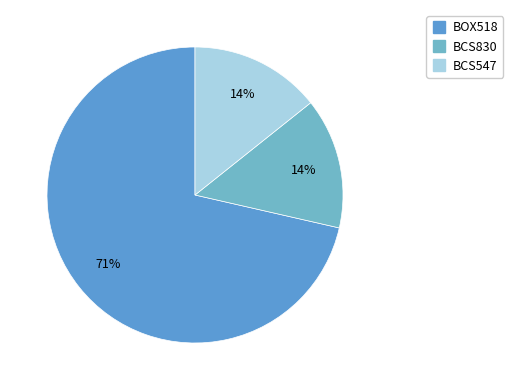

True or false: BOX518 accounts for 71% of the total.

True